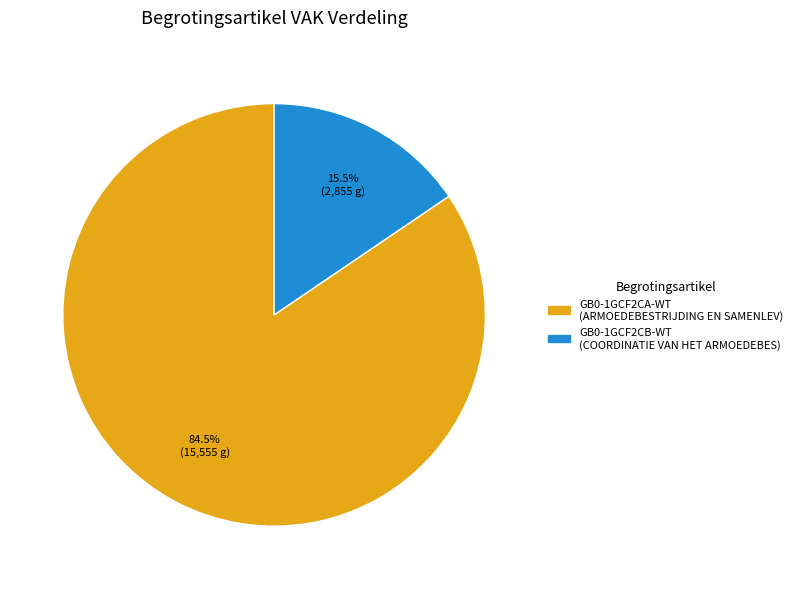

What portion of the pie excludes GB0-1GCF2CA-WT?

15.5%